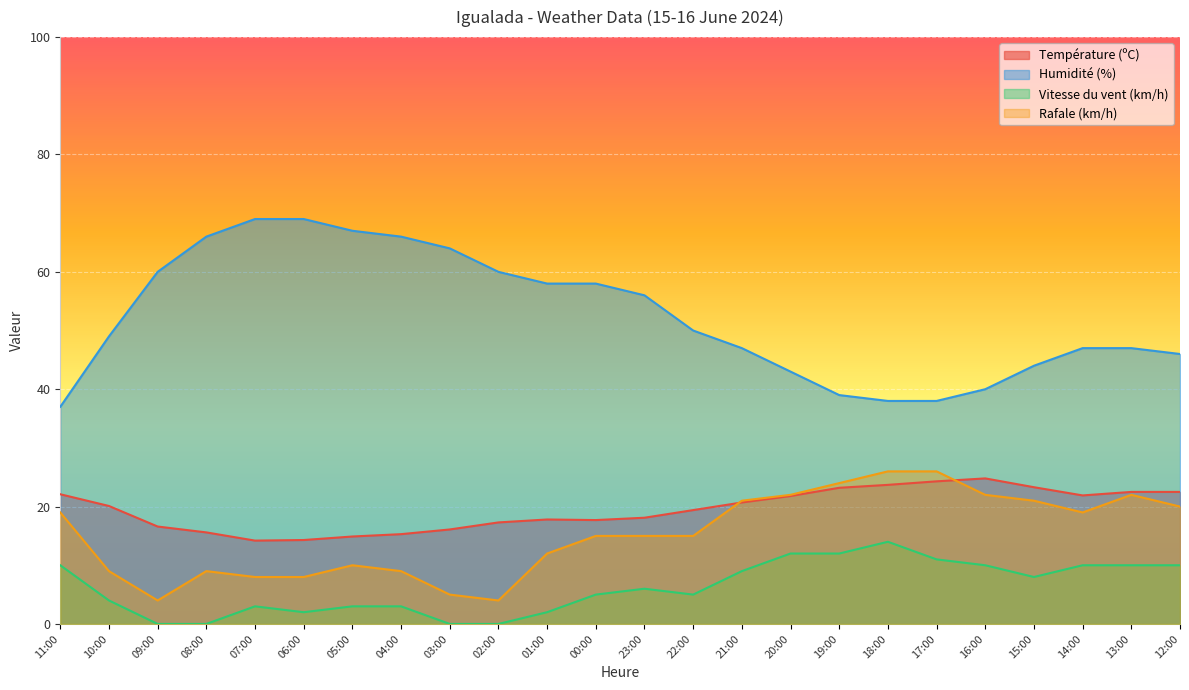

How many lines are shown in the chart?

4